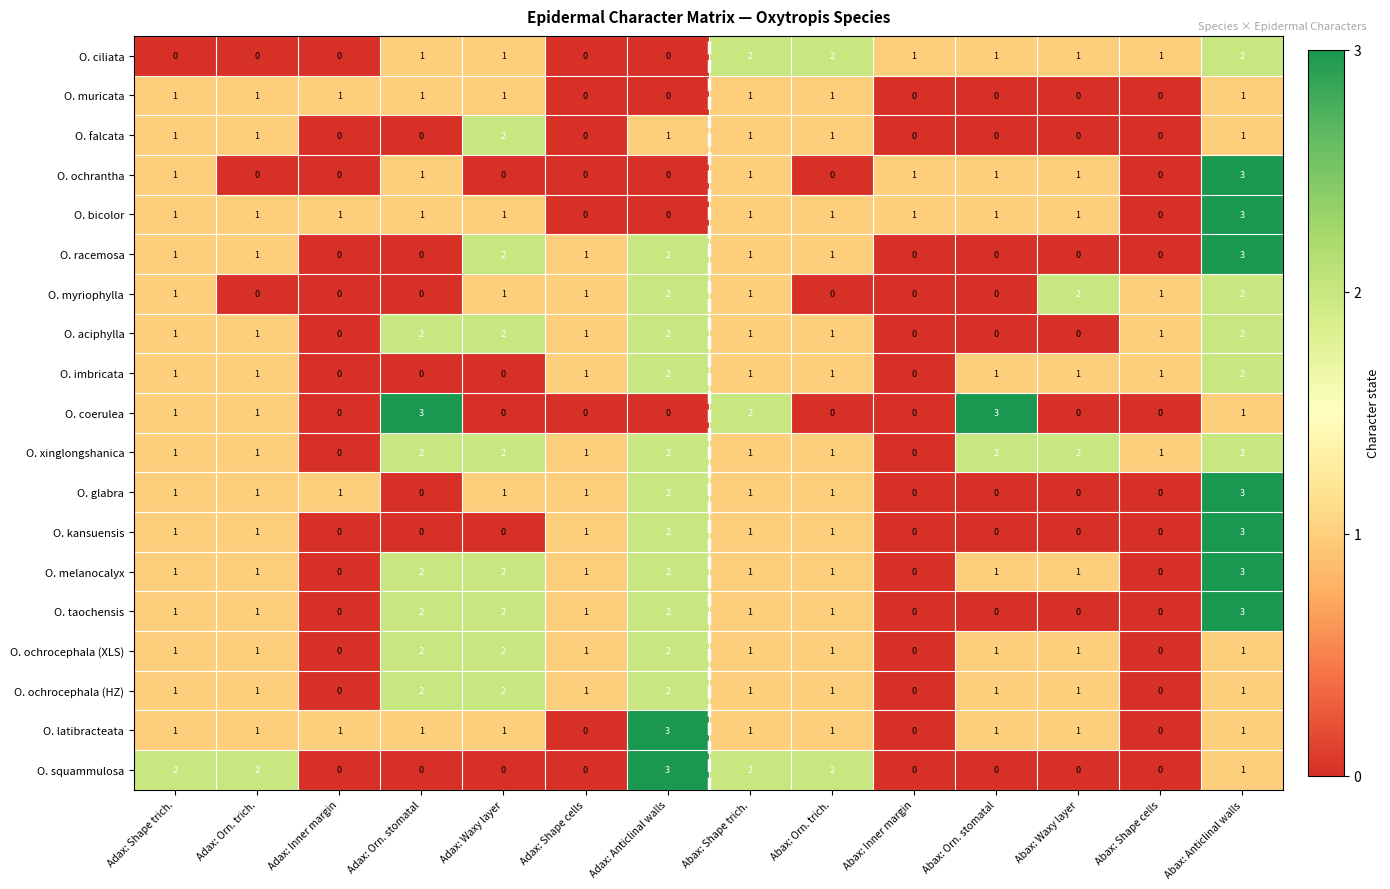

What is the difference between the maximum and second lowest values in the O. melanocalyx series?

3